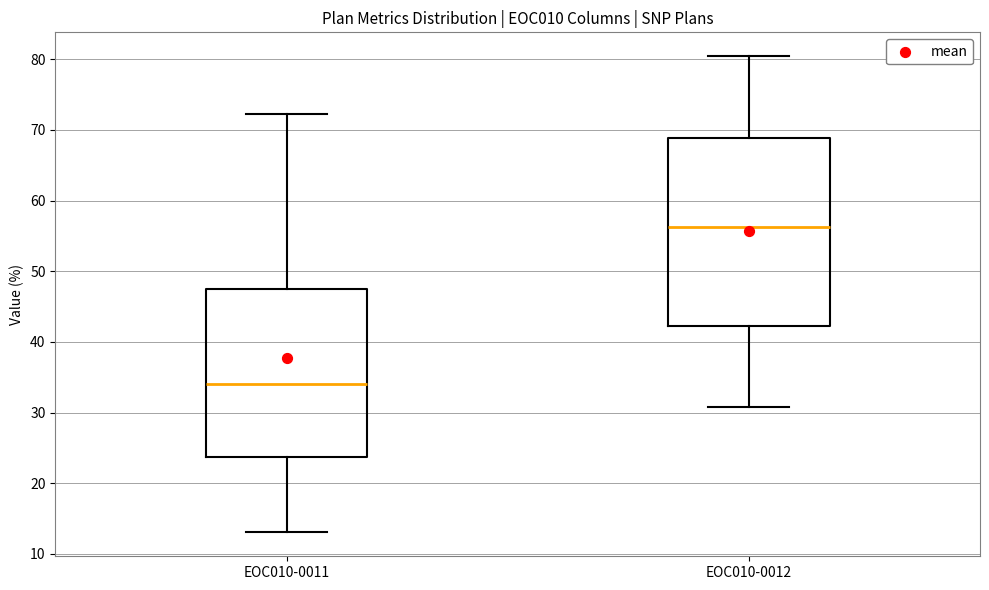

Where does the upper whisker of the box for EOC010-0012 end on the y-axis? The values are not printed on the chart, so give them approximately, as read against the axis.

80